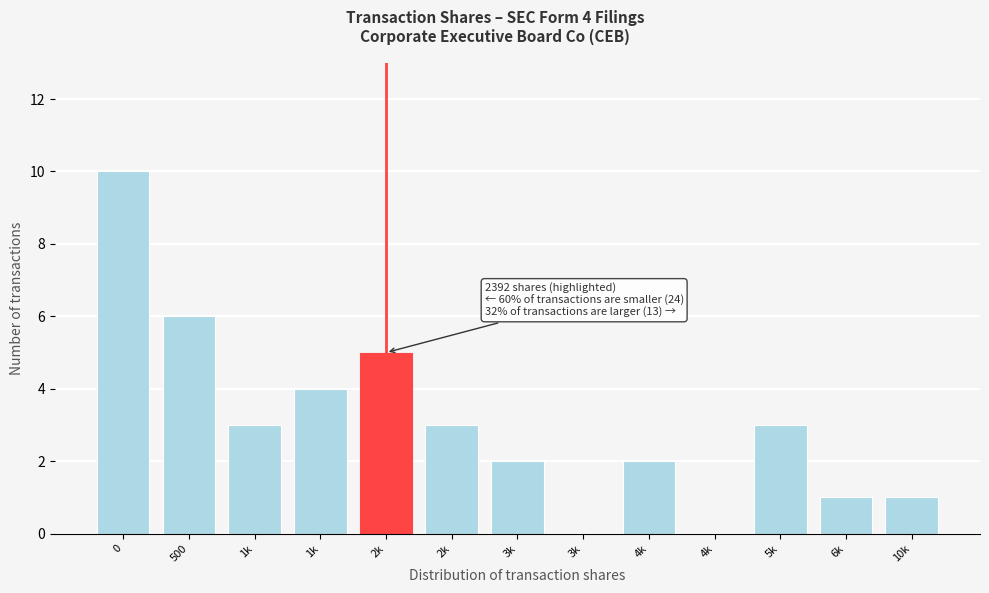

How many series are shown in this chart?

1